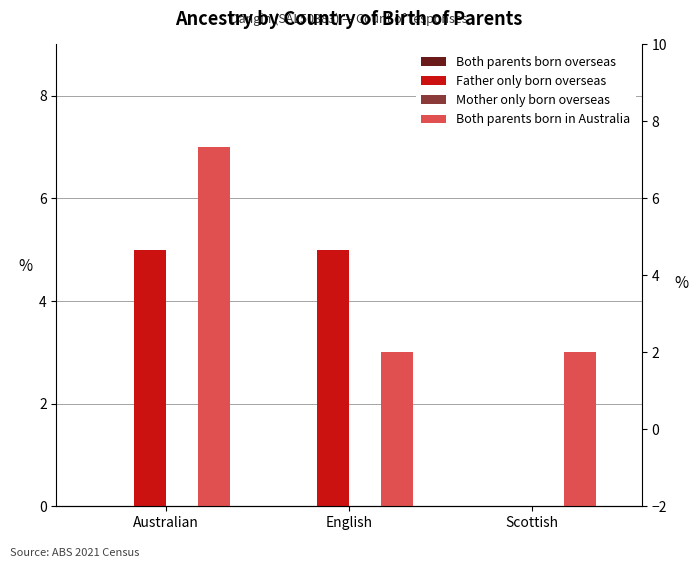

Which category has the highest value in the Both parents born in Australia series?

Australian